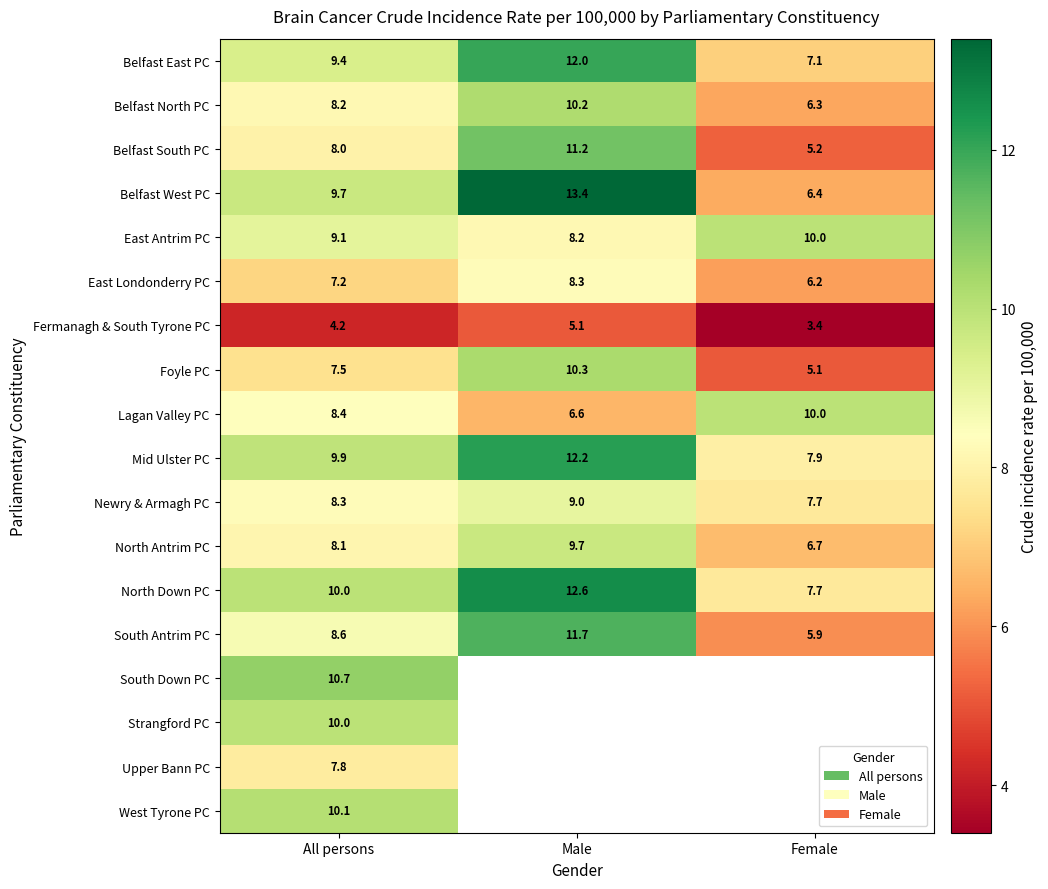

What is the average value of the South Antrim PC series?

8.7